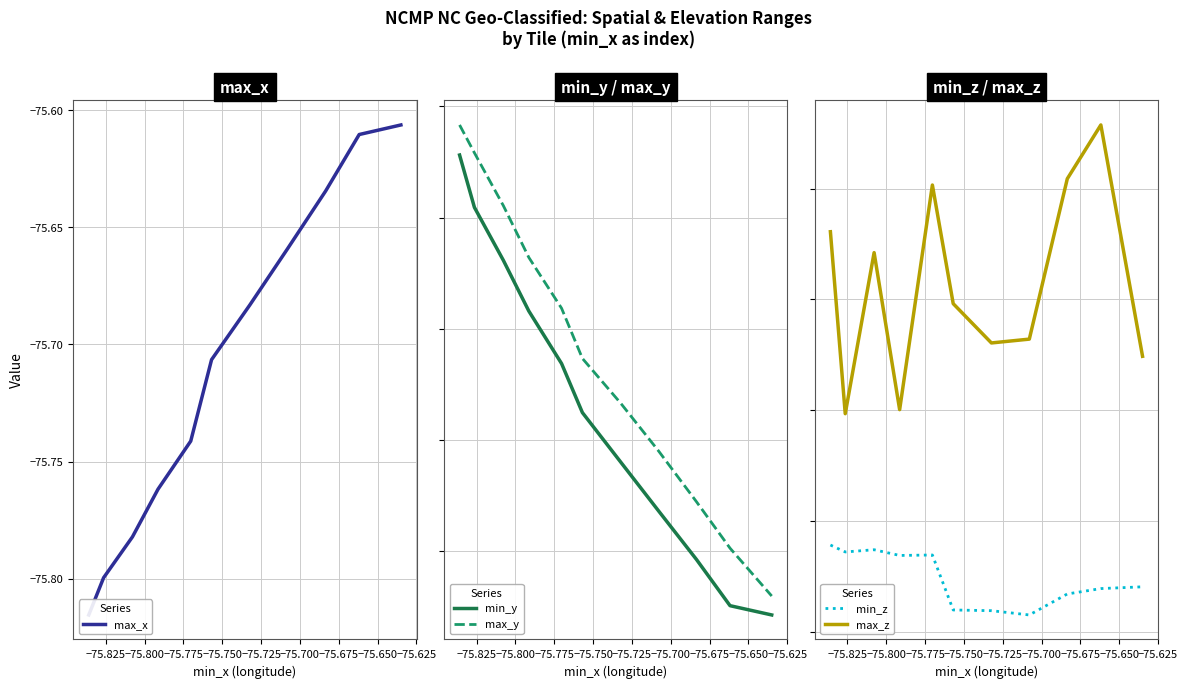

What are all the series names shown in the legend?

max_x, min_y, max_y, min_z, max_z